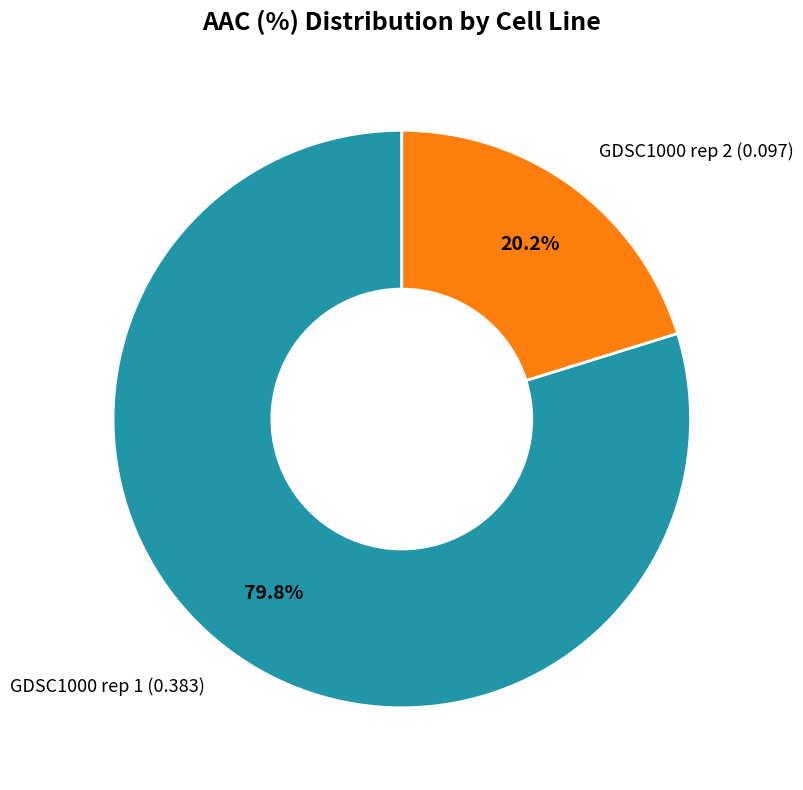

Is there any slice that represents more than half of the pie?

Yes